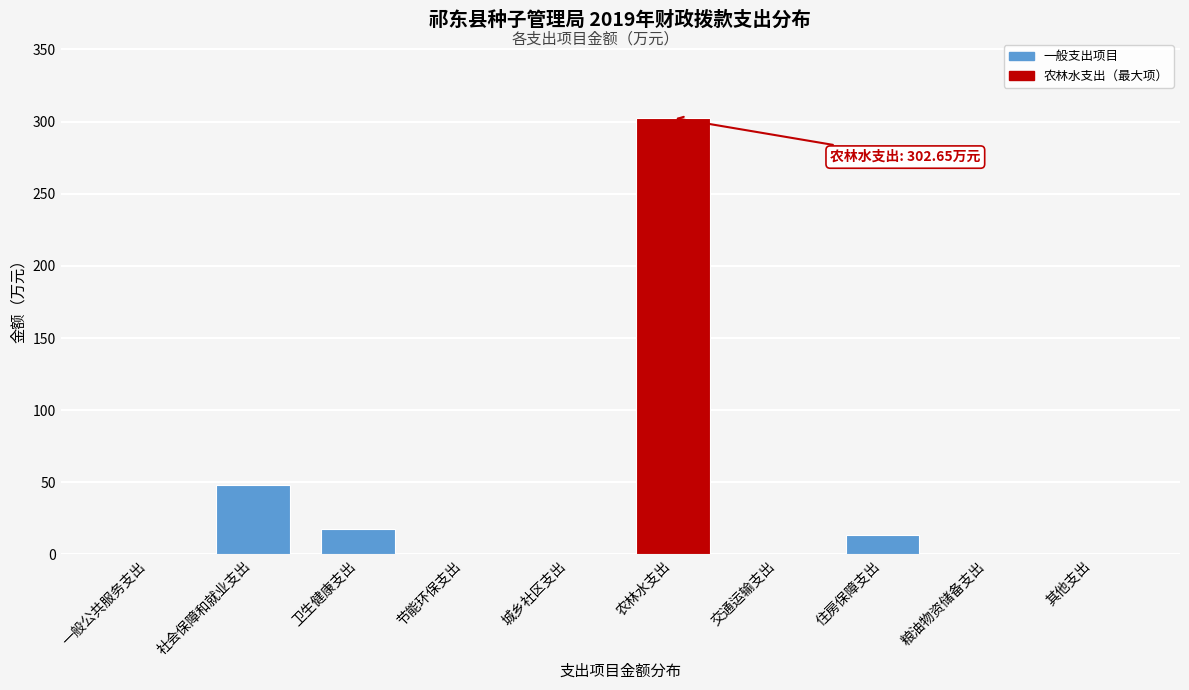

The chart shows a value of -136.4 at 节能环保支出. True or false?

False